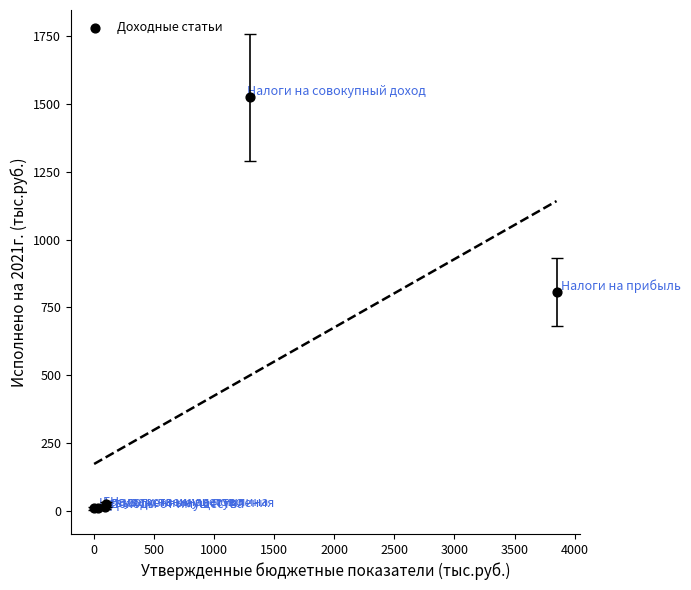

What Y value in the scatter plot is closest to 767?

805.8